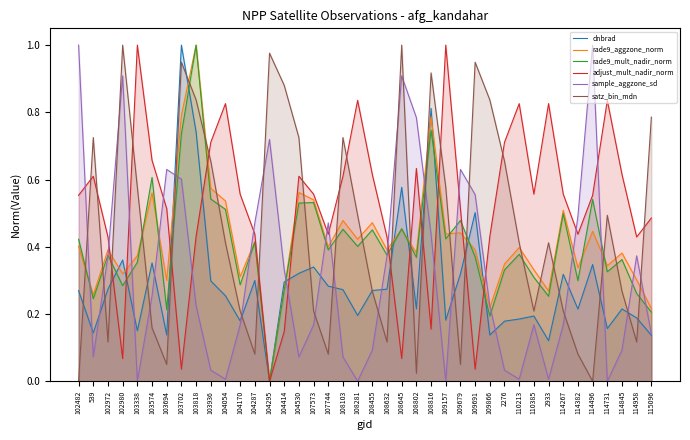

Reading right to left, transcribe all the data shown in this chart.

dnbrad: 115096=0.1	114958=0.2	114845=0.2	114731=0.2	114496=0.3	114382=0.2	114267=0.3	2933=0.1	110385=0.2	110213=0.2	2276=0.2	109866=0.1	109691=0.5	109679=0.3	109157=0.2	108816=0.8	108802=0.2	108645=0.6	108632=0.3	108455=0.3	108281=0.2	108103=0.3	107744=0.3	107573=0.3	104530=0.3	104414=0.3	104295=0.0	104287=0.3	104170=0.2	104054=0.3	103936=0.3	103818=0.7	103702=1.0	103694=0.1	103574=0.4	103338=0.2	102980=0.4	102972=0.3	539=0.1	102482=0.3
rade9_aggzone_norm: 115096=0.2	114958=0.3	114845=0.4	114731=0.3	114496=0.4	114382=0.3	114267=0.5	2933=0.3	110385=0.3	110213=0.4	2276=0.3	109866=0.2	109691=0.4	109679=0.4	109157=0.4	108816=0.8	108802=0.4	108645=0.5	108632=0.4	108455=0.5	108281=0.4	108103=0.5	107744=0.4	107573=0.5	104530=0.6	104414=0.3	104295=0.0	104287=0.4	104170=0.3	104054=0.5	103936=0.6	103818=1.0	103702=0.8	103694=0.3	103574=0.6	103338=0.4	102980=0.3	102972=0.4	539=0.3	102482=0.4
rade9_mult_nadir_norm: 115096=0.2	114958=0.3	114845=0.4	114731=0.3	114496=0.5	114382=0.3	114267=0.5	2933=0.3	110385=0.3	110213=0.4	2276=0.3	109866=0.2	109691=0.4	109679=0.5	109157=0.4	108816=0.7	108802=0.4	108645=0.5	108632=0.4	108455=0.5	108281=0.4	108103=0.5	107744=0.4	107573=0.5	104530=0.5	104414=0.3	104295=0.0	104287=0.4	104170=0.3	104054=0.5	103936=0.5	103818=1.0	103702=0.7	103694=0.2	103574=0.6	103338=0.4	102980=0.3	102972=0.4	539=0.2	102482=0.4
adjust_mult_nadir_norm: 115096=0.5	114958=0.4	114845=0.6	114731=0.8	114496=0.6	114382=0.4	114267=0.6	2933=0.8	110385=0.6	110213=0.8	2276=0.7	109866=0.4	109691=0.0	109679=0.5	109157=1.0	108816=0.2	108802=0.6	108645=0.1	108632=0.4	108455=0.6	108281=0.8	108103=0.6	107744=0.4	107573=0.6	104530=0.6	104414=0.1	104295=0.0	104287=0.4	104170=0.6	104054=0.8	103936=0.7	103818=0.4	103702=0.0	103694=0.5	103574=0.7	103338=1.0	102980=0.1	102972=0.4	539=0.6	102482=0.6
sample_aggzone_sd: 115096=0.1	114958=0.4	114845=0.1	114731=0.0	114496=1.0	114382=0.5	114267=0.2	2933=0.0	110385=0.2	110213=0.0	2276=0.0	109866=0.2	109691=0.6	109679=0.6	109157=0.0	108816=0.4	108802=0.8	108645=0.9	108632=0.4	108455=0.1	108281=0.0	108103=0.1	107744=0.5	107573=0.2	104530=0.1	104414=0.3	104295=0.7	104287=0.5	104170=0.2	104054=0.0	103936=0.0	103818=0.2	103702=0.6	103694=0.6	103574=0.3	103338=0.0	102980=0.9	102972=0.4	539=0.1	102482=1.0
satz_bin_mdn: 115096=0.8	114958=0.1	114845=0.3	114731=0.5	114496=0.0	114382=0.1	114267=0.2	2933=0.4	110385=0.2	110213=0.4	2276=0.7	109866=0.8	109691=0.9	109679=0.1	109157=0.6	108816=0.9	108802=0.0	108645=1.0	108632=0.1	108455=0.3	108281=0.5	108103=0.7	107744=0.1	107573=0.2	104530=0.7	104414=0.9	104295=1.0	104287=0.1	104170=0.2	104054=0.4	103936=0.7	103818=0.8	103702=0.9	103694=0.1	103574=0.2	103338=0.6	102980=1.0	102972=0.1	539=0.7	102482=0.0